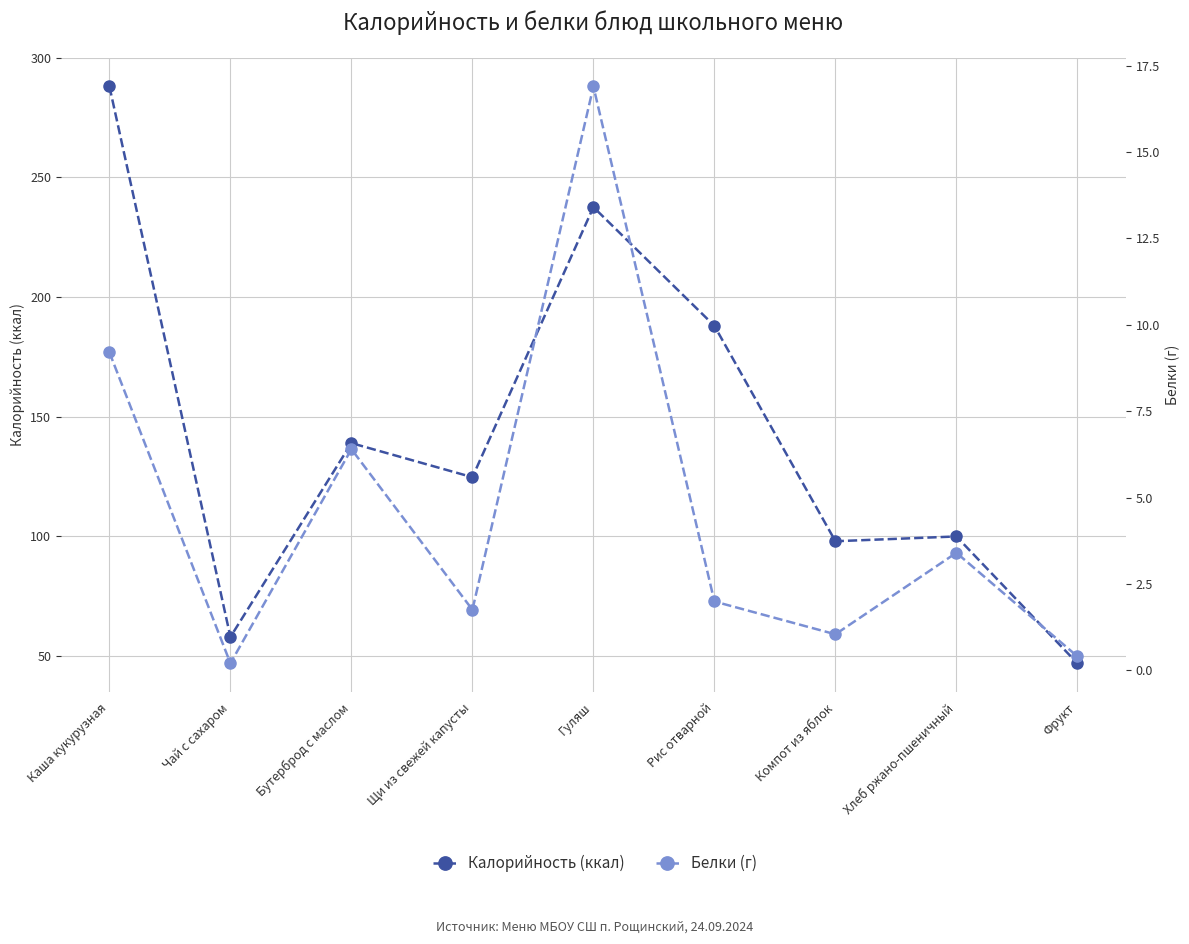

How many interior local valleys does the Калорийность (ккал) series have?

3